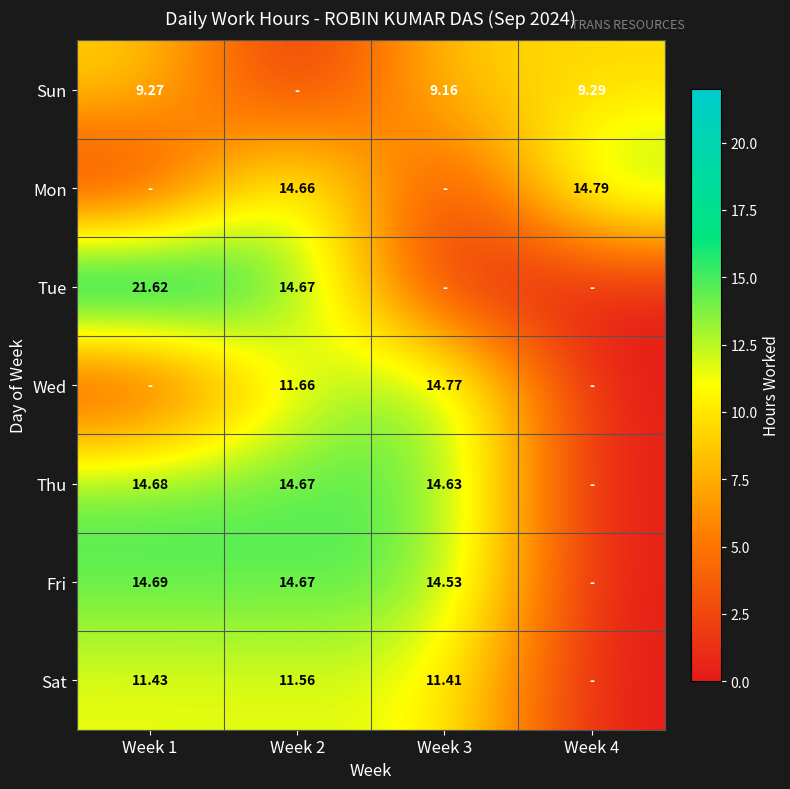

What is the highest value of the Thu series?

14.7